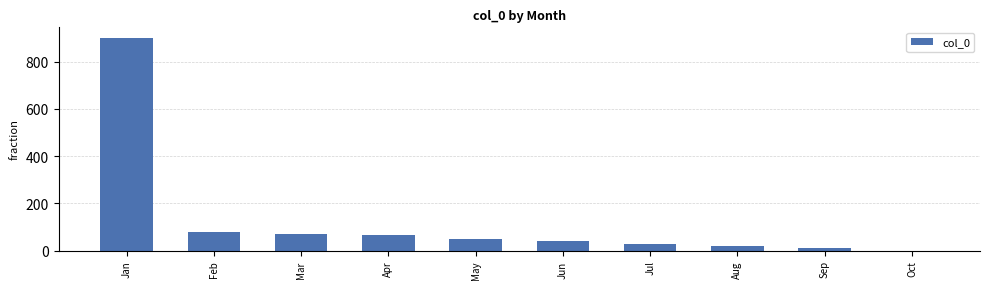

What is the greatest value displayed?

900